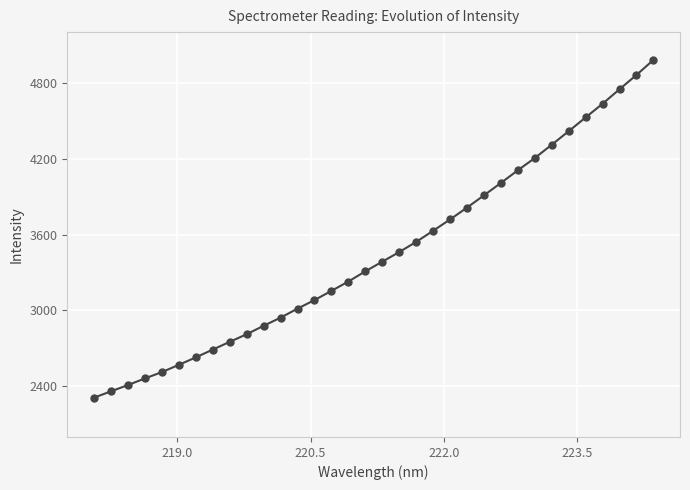

What is the value of the 3rd point from the left?

2410.2